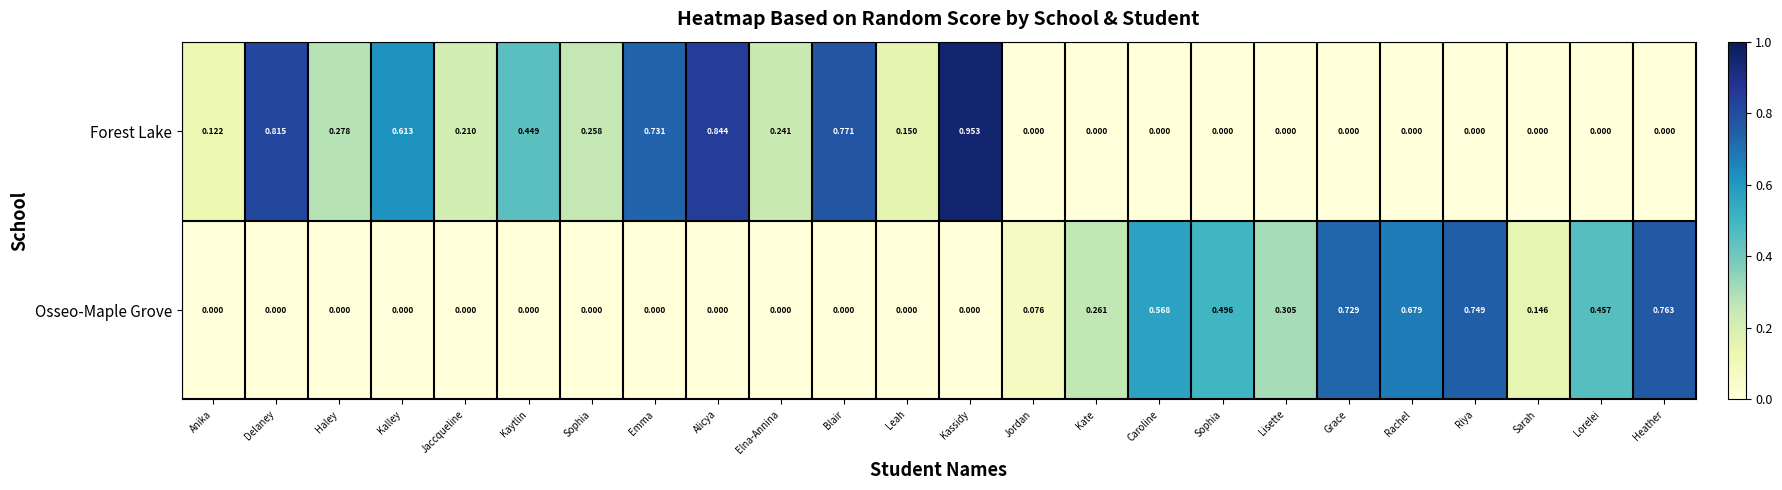

Count the number of categories in the chart.

24